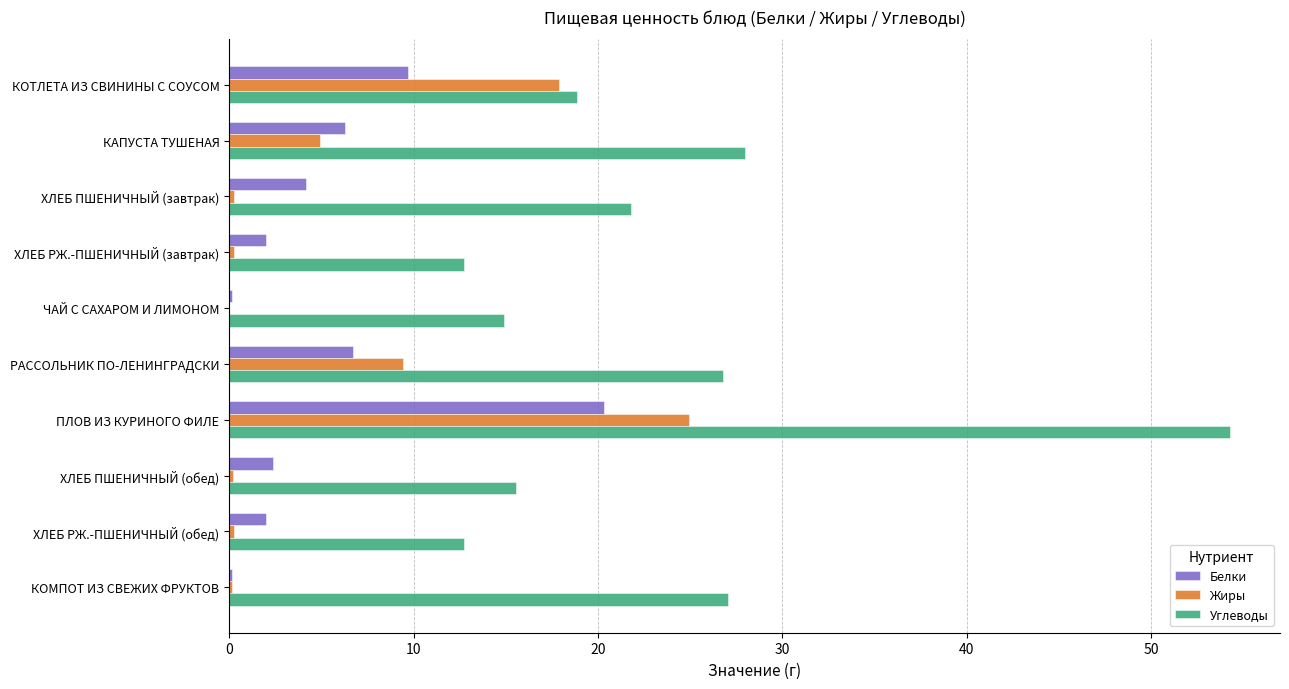

What is the highest value of the Жиры series?

24.9